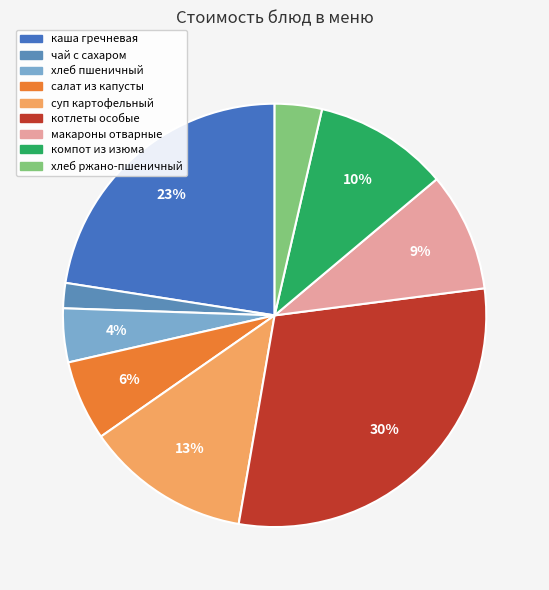

True or false: компот из изюма accounts for 10% of the total.

True